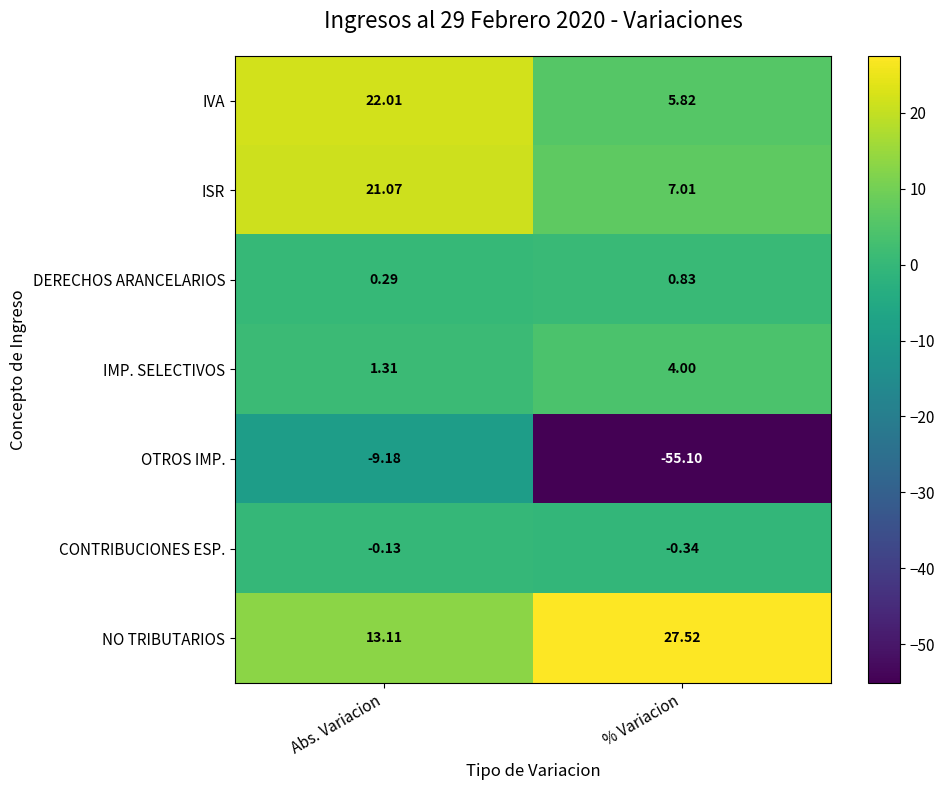

List the series in order of their peak value, lowest first.

OTROS IMP., CONTRIBUCIONES ESP., DERECHOS ARANCELARIOS, IMP. SELECTIVOS, ISR, IVA, NO TRIBUTARIOS